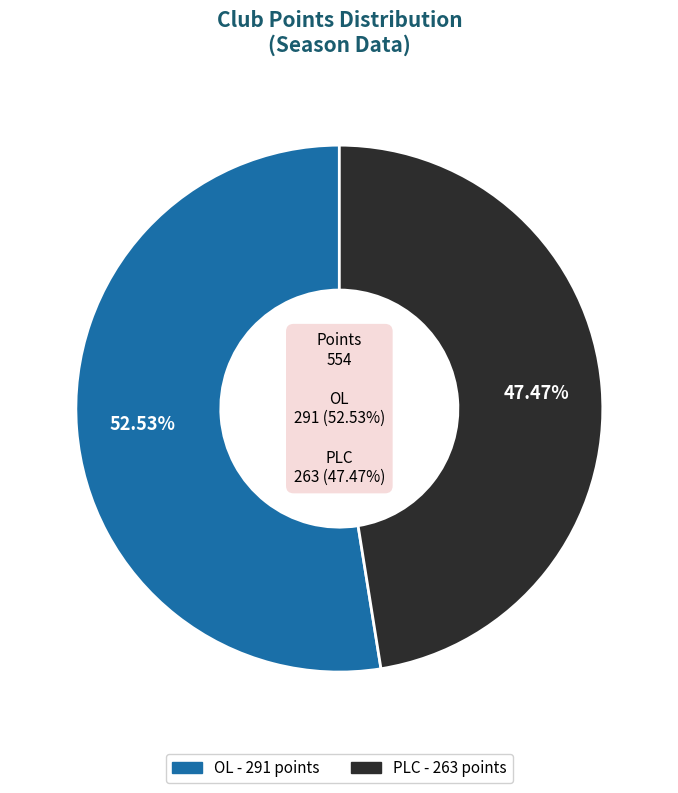

To the nearest percent, what percentage of the pie is PLC?

47%